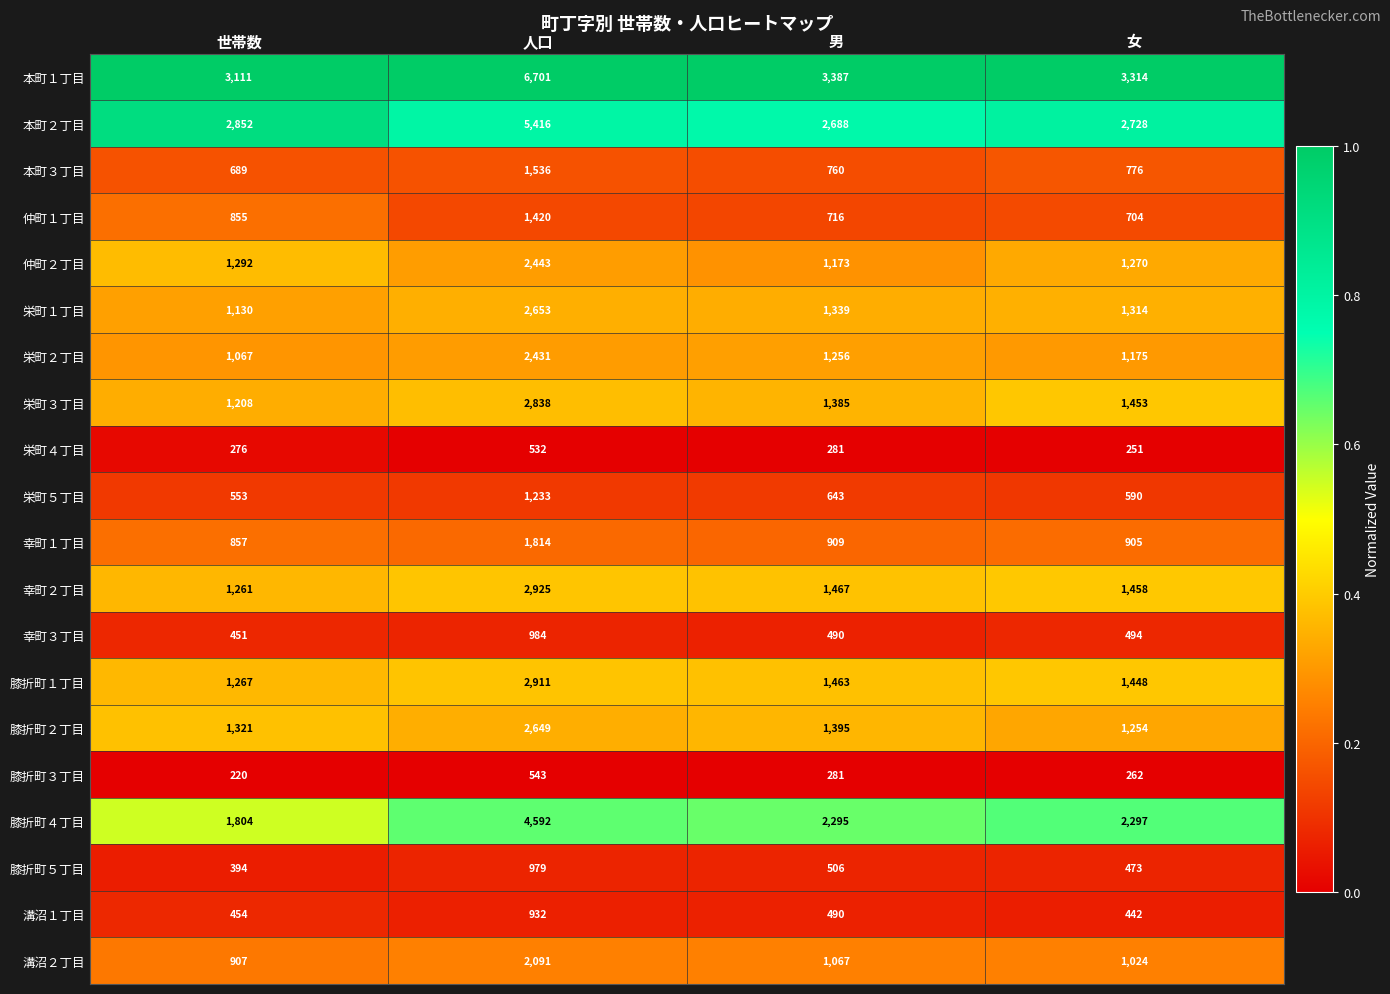

Where does the 膝折町１丁目 series first go above 1463?

人口